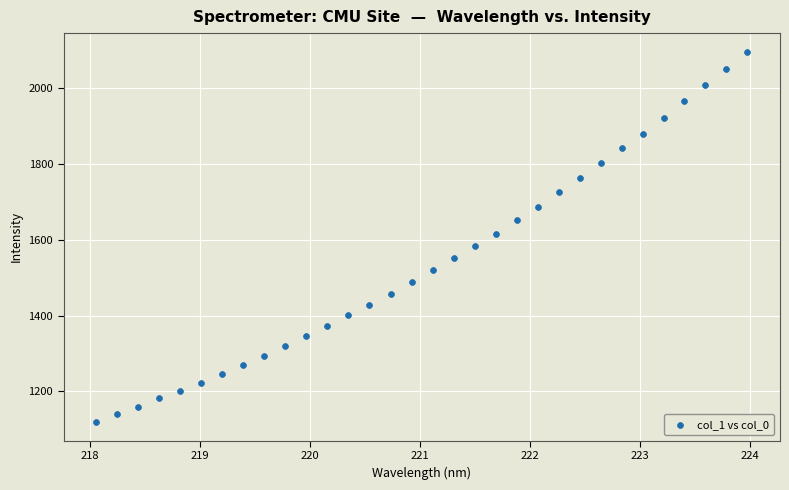

What is the range of Y values (max minus min)?

977.5